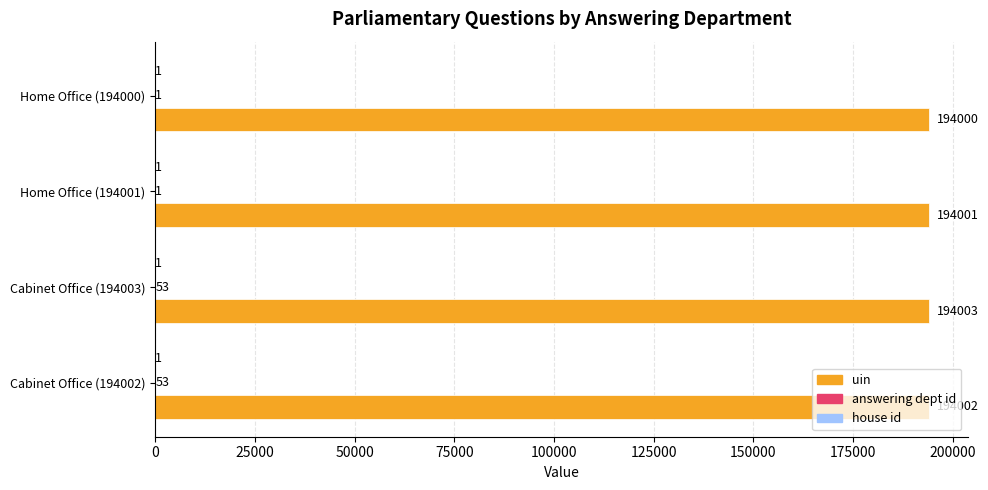

Where is uin nearest to the value 194001?

Home Office (194001)